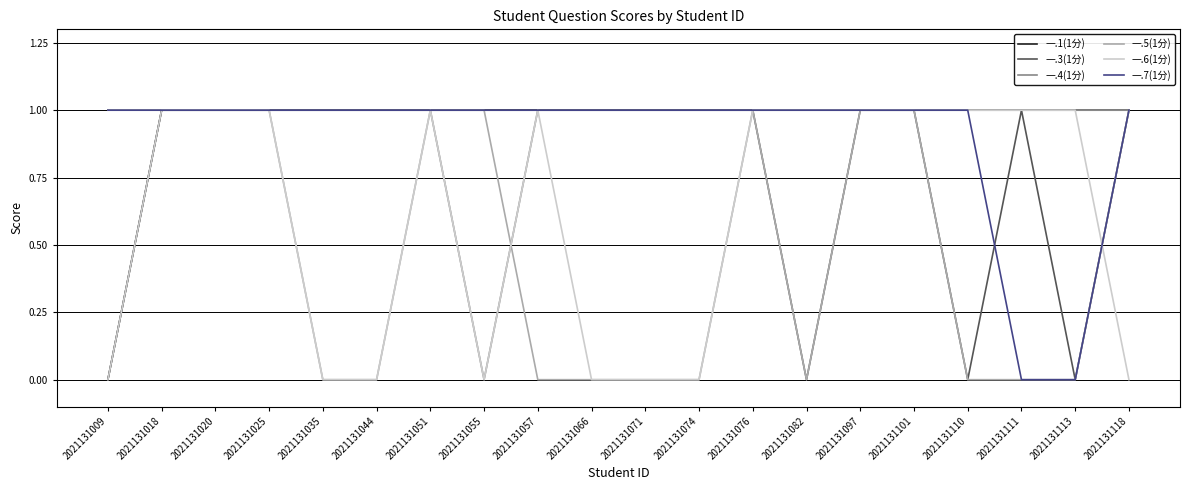

How many lines are shown in the chart?

6